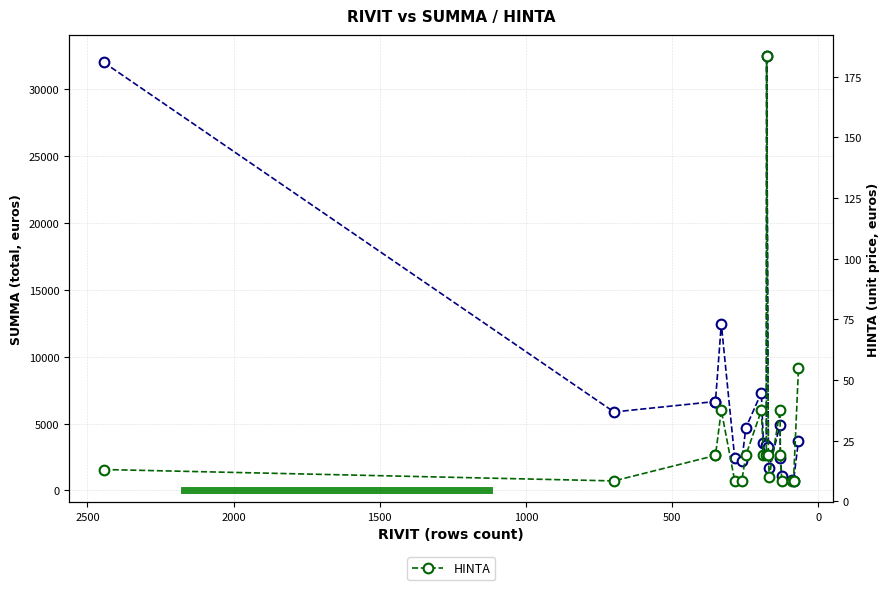

Does the chart display data point markers on the line(s)?

Yes